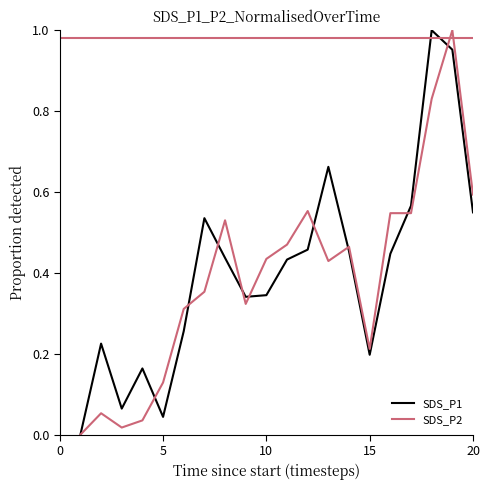

Does the chart have visible grid lines?

No